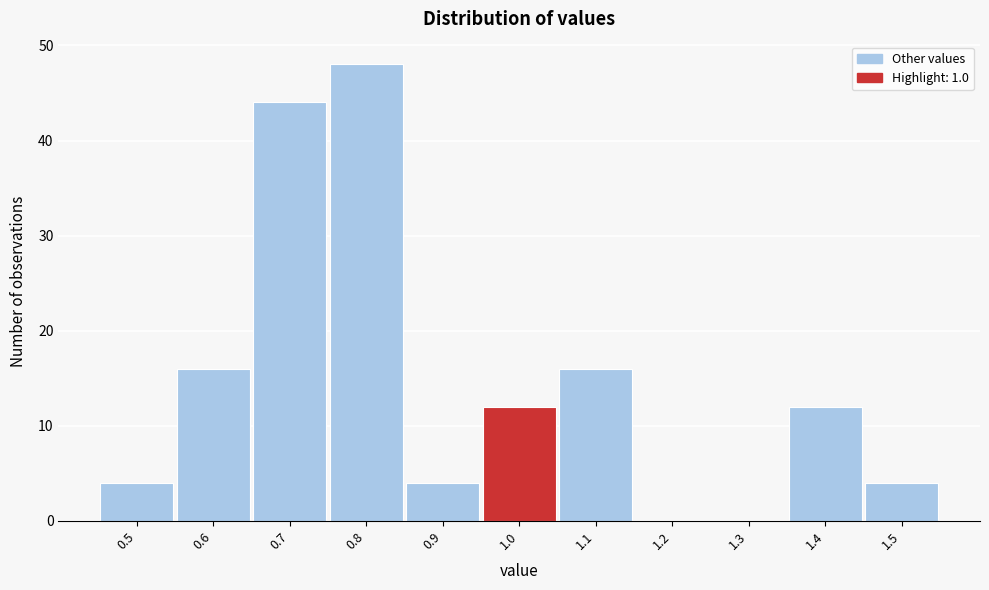

How tall is the bar that spans 1.35 to 1.45 on the x-axis? The values are not printed on the chart, so give them approximately, as read against the axis.

12